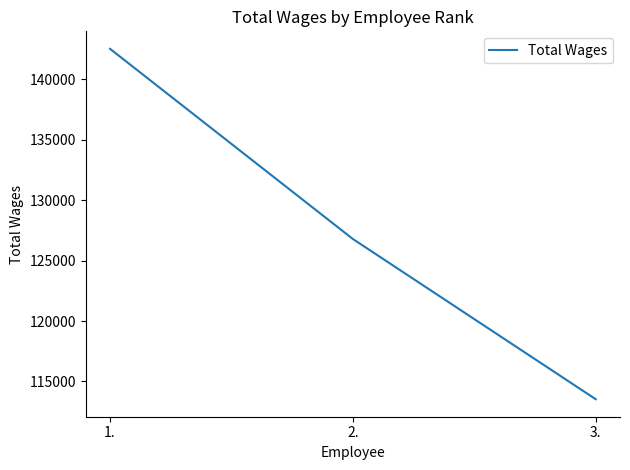

The value at 1. is 142516. True or false?

True